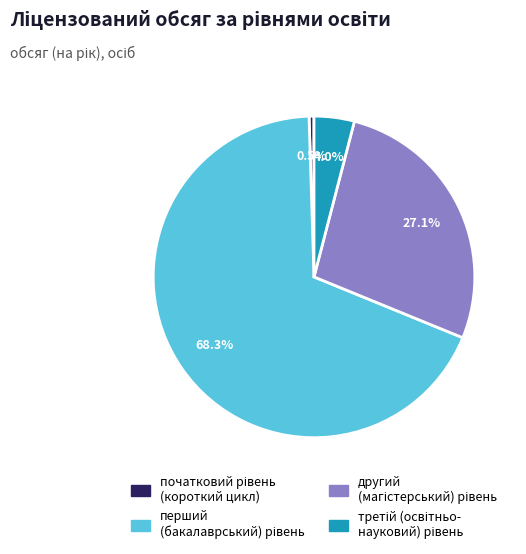

To the nearest percent, what is the difference between the largest and smallest slice percentages?

68%